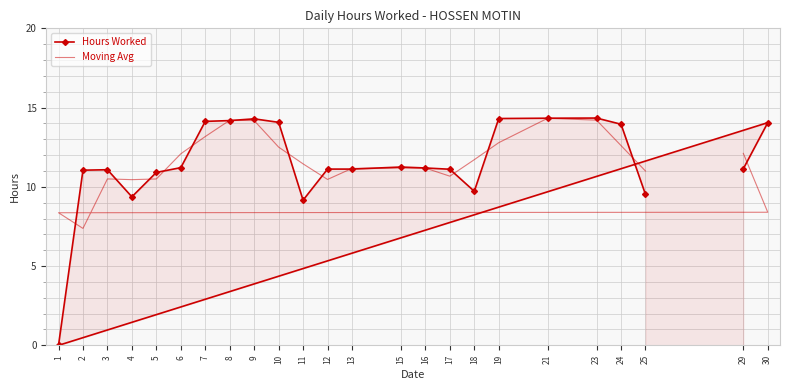

What is the maximum value for Moving Avg?

14.3